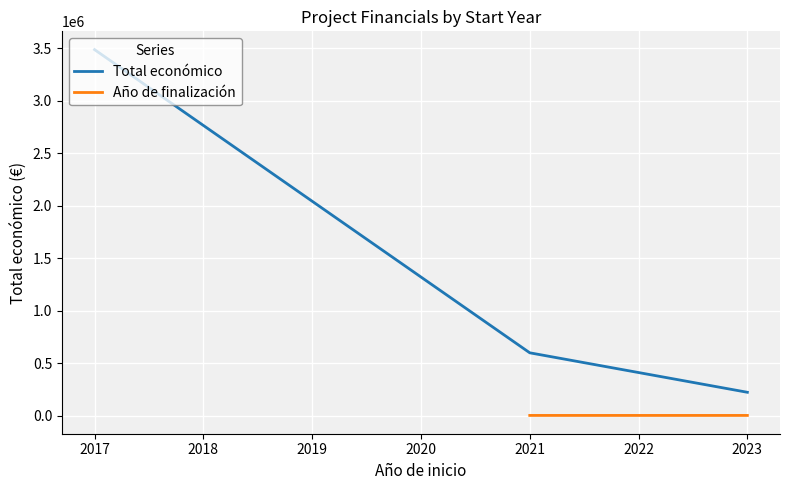

What is the sum of all Año de finalización values?

10123